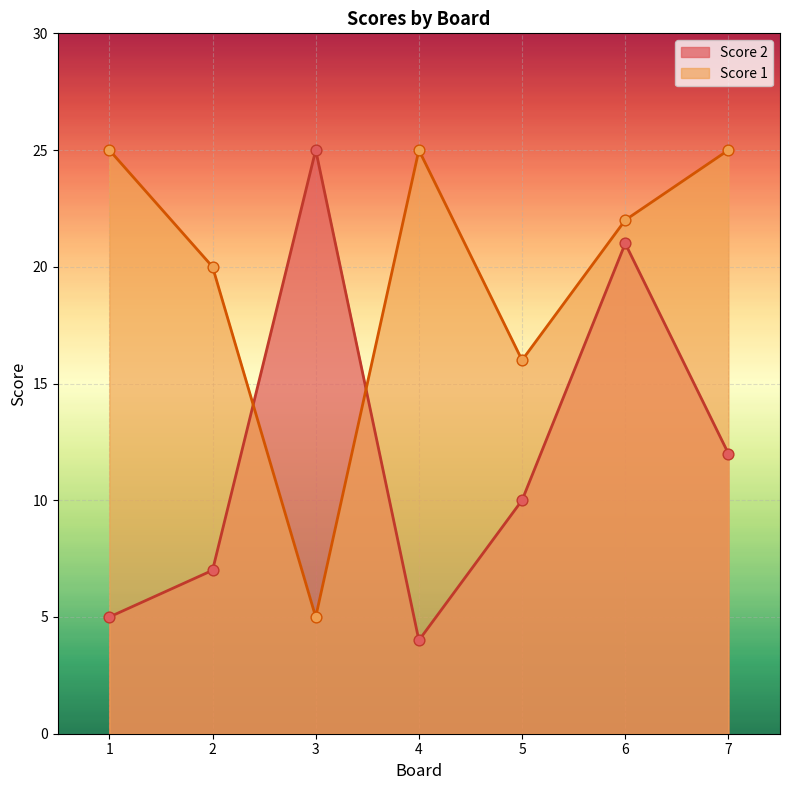

Which series has the largest total across all categories?

Score 1